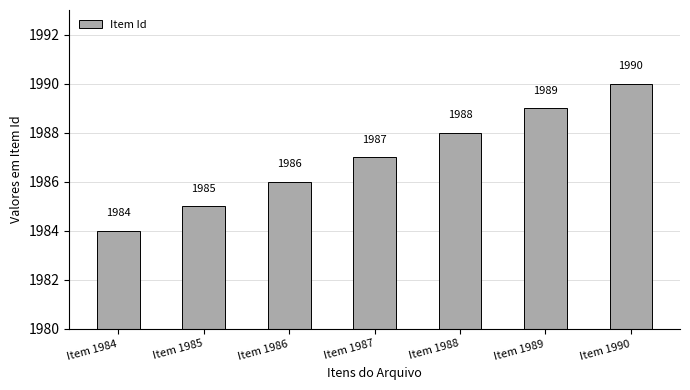

Which has a higher value, Item 1986 or Item 1984?

Item 1986